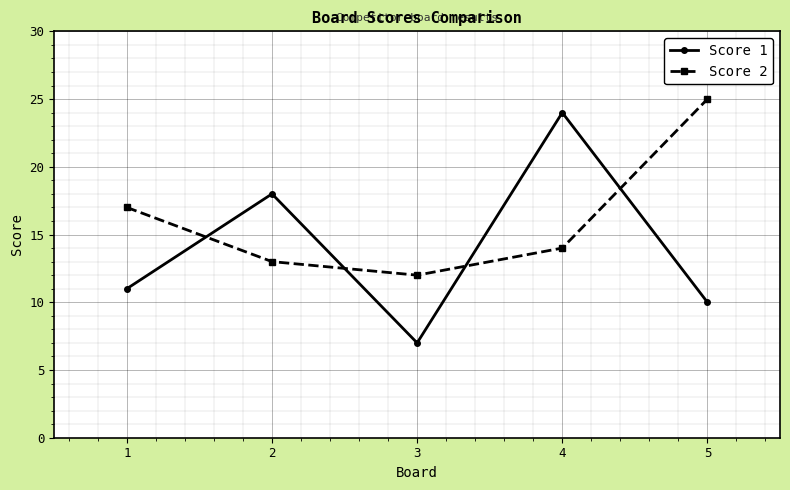

How many data points in Score 1 are less than 11?

2